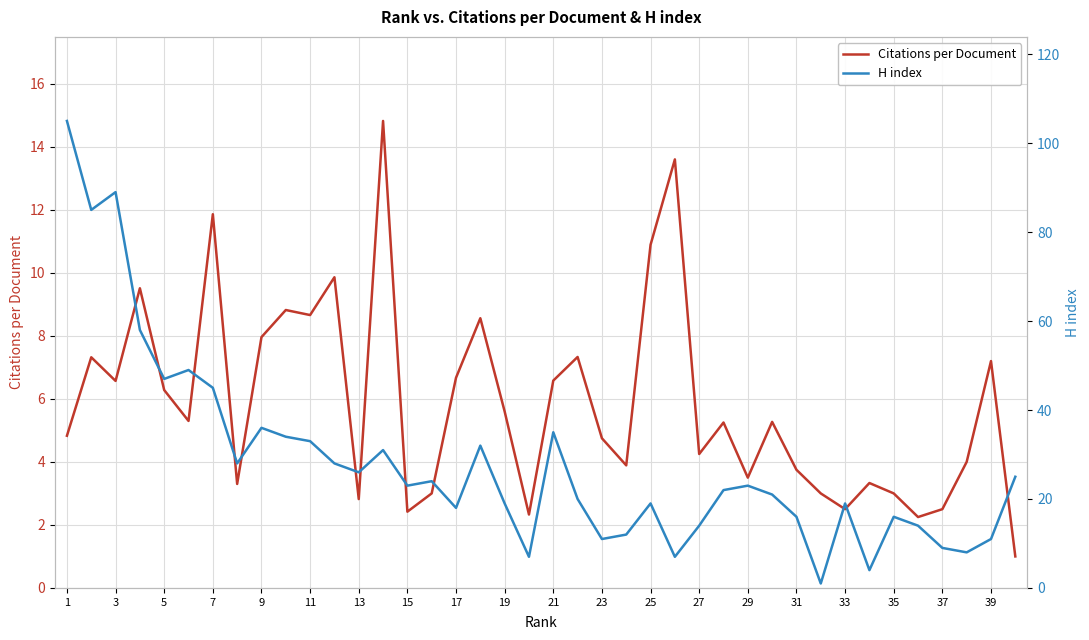

True or false: Citations per Document has a value of 11.9 at 7.

True